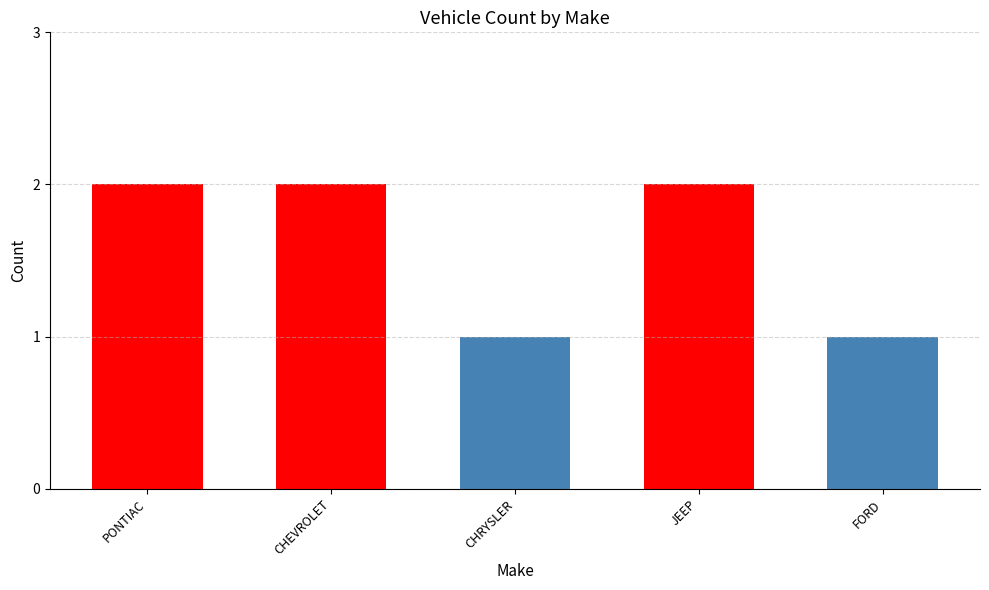

What is the minimum value shown in the chart?

1